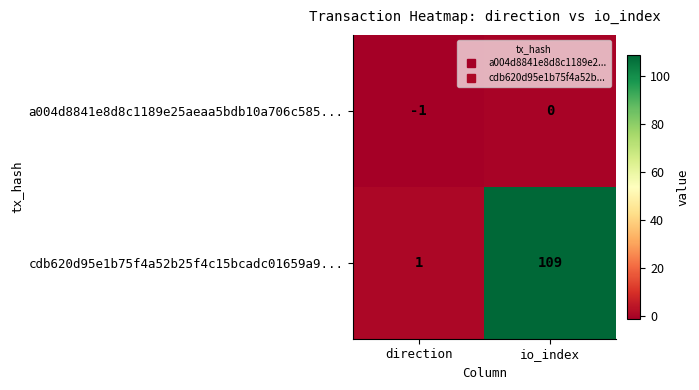

True or false: a004d8841e8d8c1189e25aeaa5bdb10a706c585... has a value of 0 at direction.

False